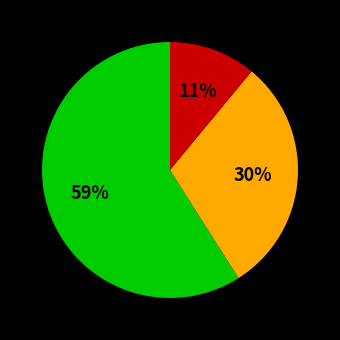

Does any single category account for the majority?

Yes